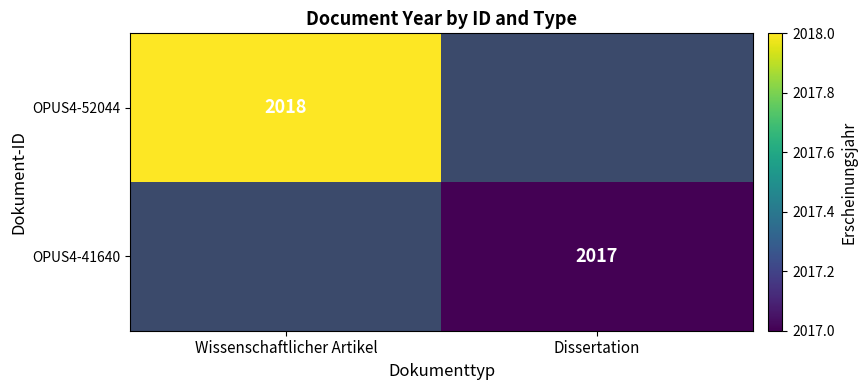

The OPUS4-41640 series shows 2017 at Dissertation. True or false?

True